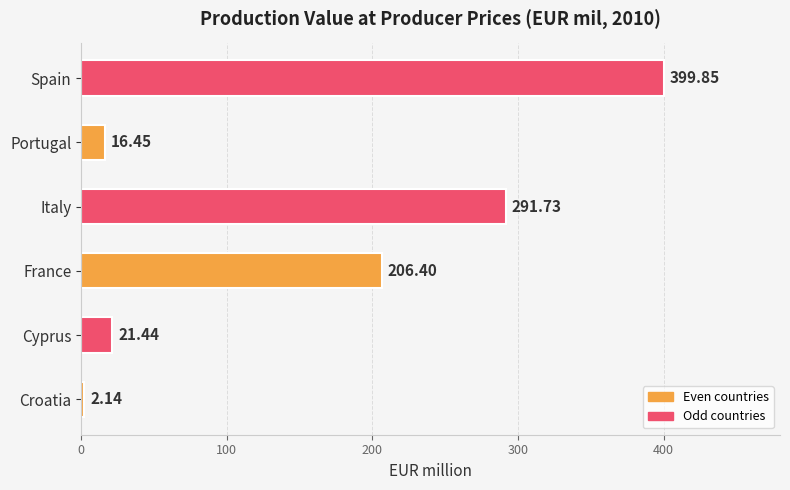

Where is the data nearest to the value 200?

France